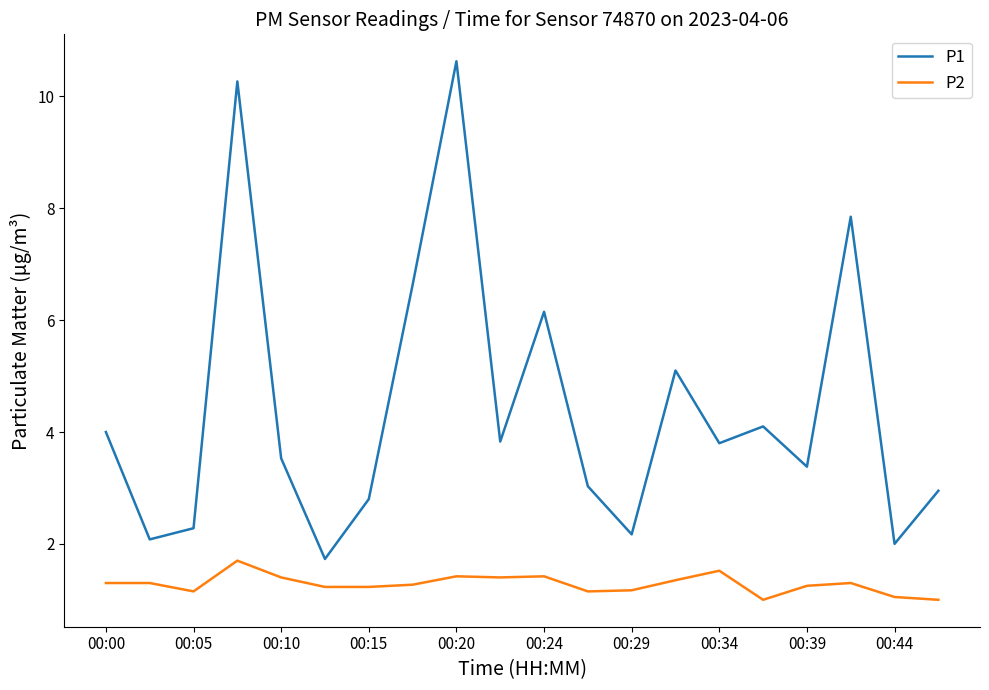

Which series has the widest spread of values?

P1